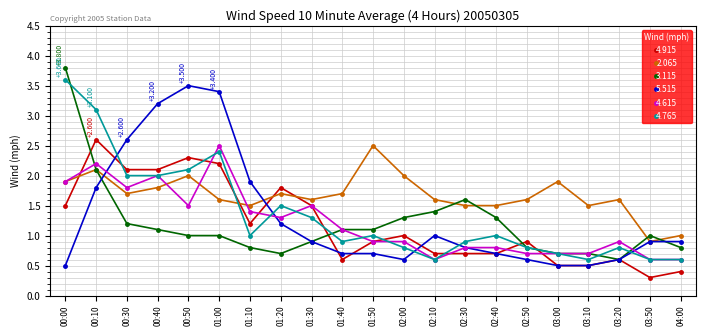

Reading right to left, transcribe all the data shown in this chart.

4.915: 04:00=0.4	03:50=0.3	03:20=0.6	03:10=0.5	03:00=0.5	02:50=0.9	02:40=0.7	02:30=0.7	02:10=0.7	02:00=1.0	01:50=0.9	01:40=0.6	01:30=1.5	01:20=1.8	01:10=1.2	01:00=2.2	00:50=2.3	00:40=2.1	00:30=2.1	00:10=2.6	00:00=1.5
2.065: 04:00=1.0	03:50=0.9	03:20=1.6	03:10=1.5	03:00=1.9	02:50=1.6	02:40=1.5	02:30=1.5	02:10=1.6	02:00=2.0	01:50=2.5	01:40=1.7	01:30=1.6	01:20=1.7	01:10=1.5	01:00=1.6	00:50=2.0	00:40=1.8	00:30=1.7	00:10=2.1	00:00=1.9
3.115: 04:00=0.8	03:50=1.0	03:20=0.6	03:10=0.7	03:00=0.7	02:50=0.8	02:40=1.3	02:30=1.6	02:10=1.4	02:00=1.3	01:50=1.1	01:40=1.1	01:30=0.9	01:20=0.7	01:10=0.8	01:00=1.0	00:50=1.0	00:40=1.1	00:30=1.2	00:10=2.1	00:00=3.8
5.515: 04:00=0.9	03:50=0.9	03:20=0.6	03:10=0.5	03:00=0.5	02:50=0.6	02:40=0.7	02:30=0.8	02:10=1.0	02:00=0.6	01:50=0.7	01:40=0.7	01:30=0.9	01:20=1.2	01:10=1.9	01:00=3.4	00:50=3.5	00:40=3.2	00:30=2.6	00:10=1.8	00:00=0.5
4.615: 04:00=0.6	03:50=0.6	03:20=0.9	03:10=0.7	03:00=0.7	02:50=0.7	02:40=0.8	02:30=0.8	02:10=0.6	02:00=0.9	01:50=0.9	01:40=1.1	01:30=1.5	01:20=1.3	01:10=1.4	01:00=2.5	00:50=1.5	00:40=2.0	00:30=1.8	00:10=2.2	00:00=1.9
4.765: 04:00=0.6	03:50=0.6	03:20=0.8	03:10=0.6	03:00=0.7	02:50=0.8	02:40=1.0	02:30=0.9	02:10=0.6	02:00=0.8	01:50=1.0	01:40=0.9	01:30=1.3	01:20=1.5	01:10=1.0	01:00=2.4	00:50=2.1	00:40=2.0	00:30=2.0	00:10=3.1	00:00=3.6